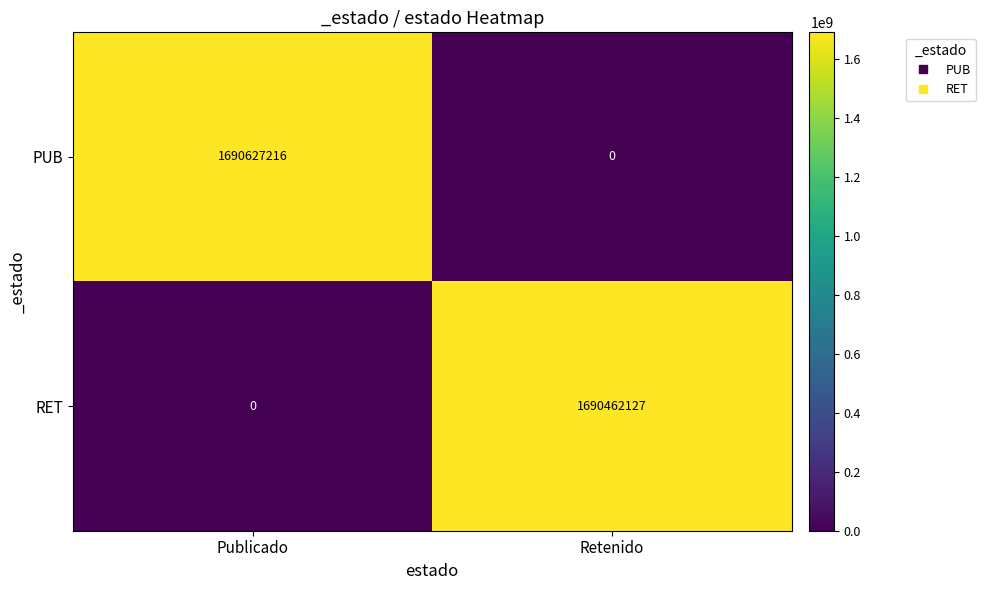

What is the sum of the PUB values at Publicado and Retenido?

1690627216